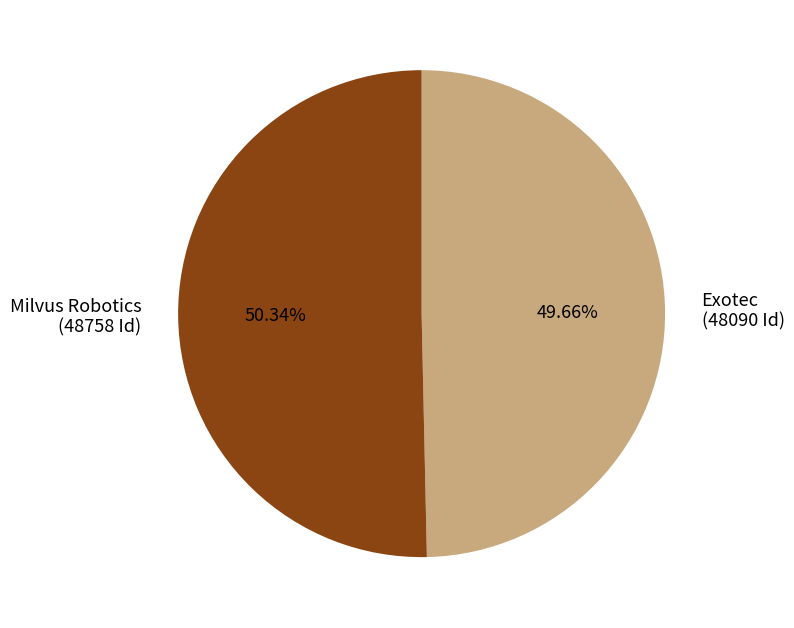

What is the ratio of the value at Exotec to the value at Milvus Robotics?

1.0